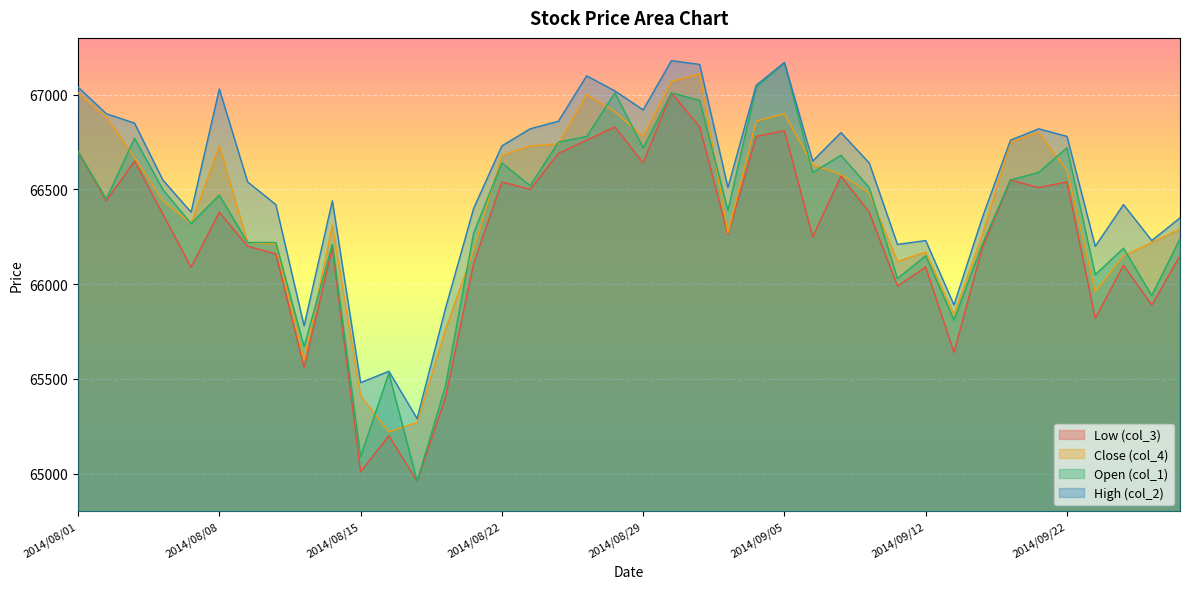

What is the spread (max minus min) of values at 2014/09/26?

340